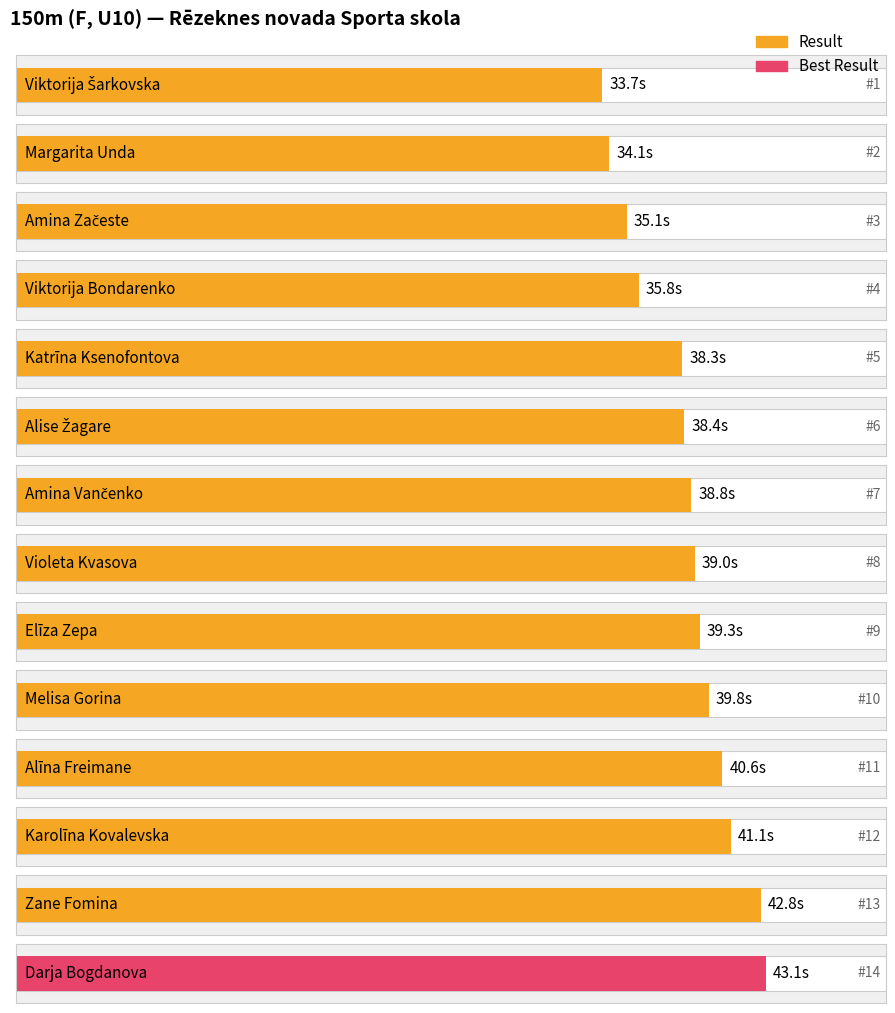

What is the maximum value shown in the chart?

43.1